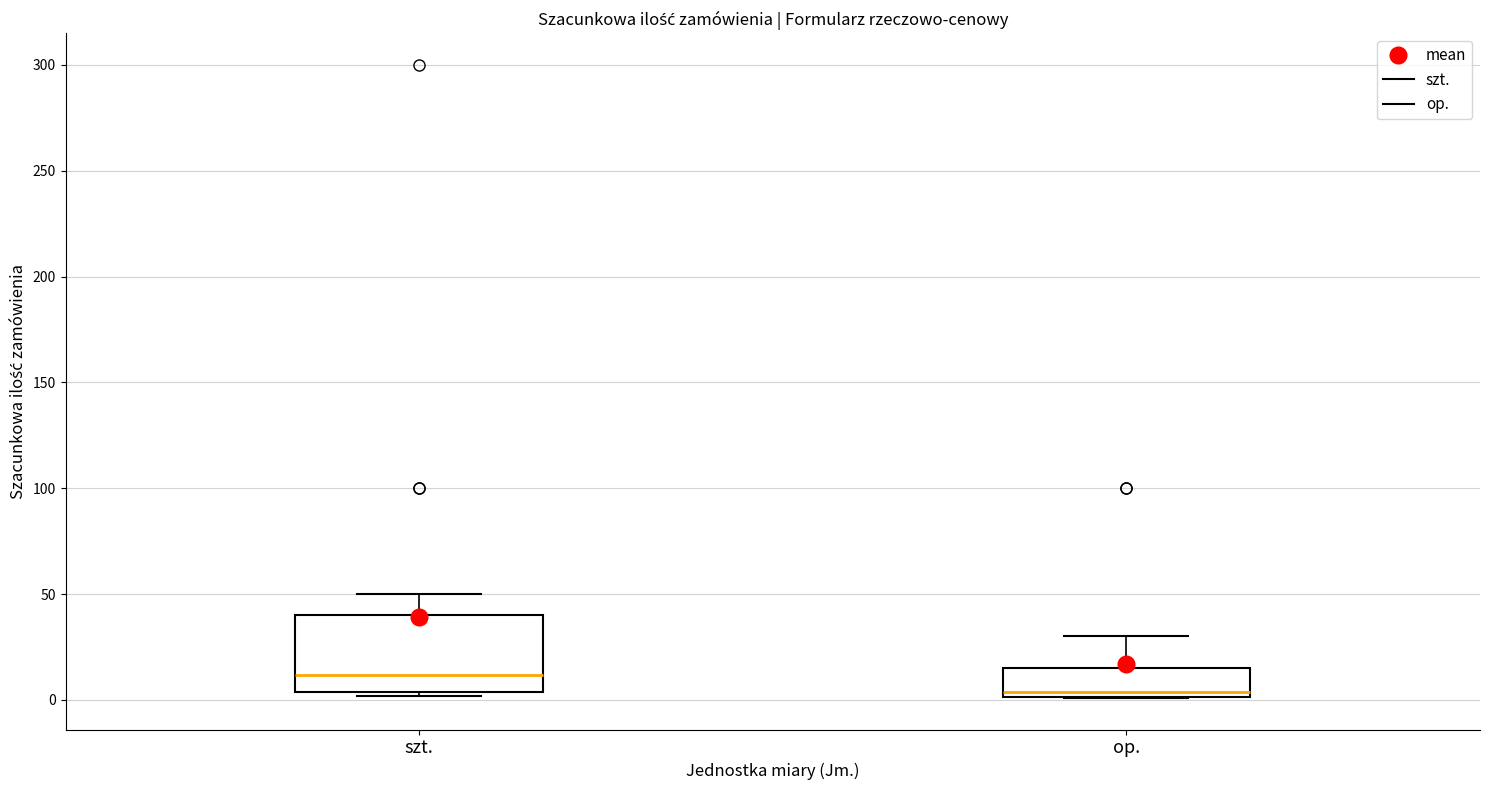

Comparing the boxes themselves (not the whiskers), which one is the tallest?

szt.